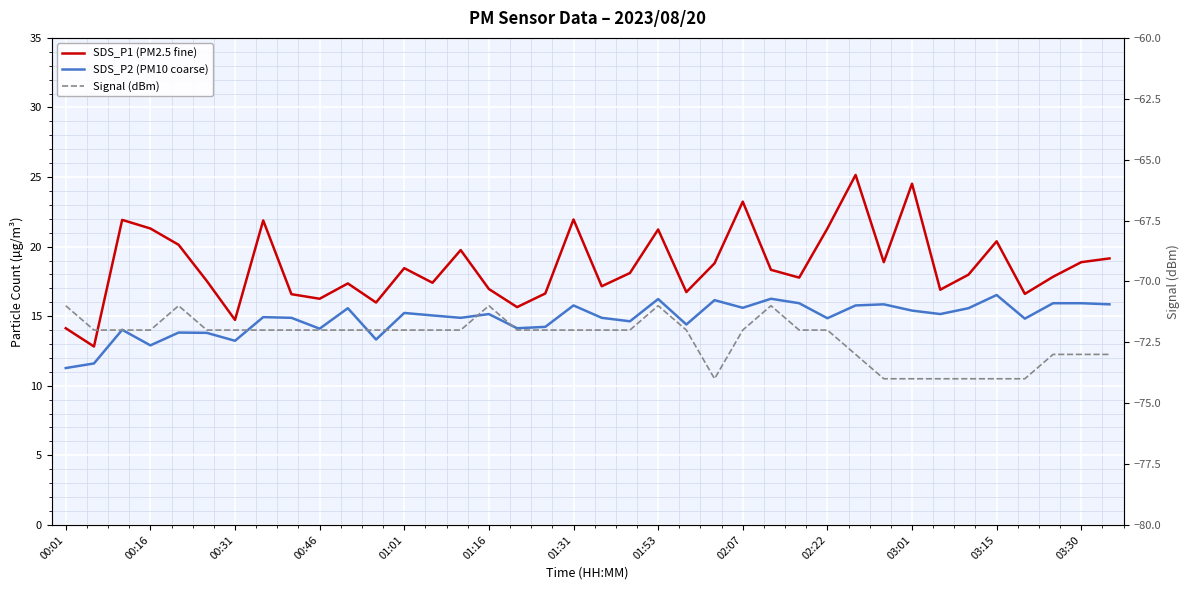

Which series changed the most between 00:16 and 01:16?

SDS_P1 (PM2.5 fine)